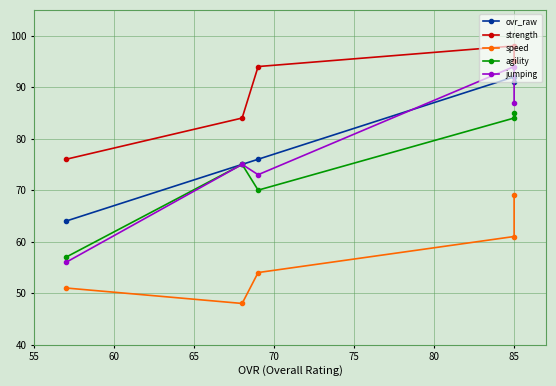

True or false: agility and jumping cross at least once.

False